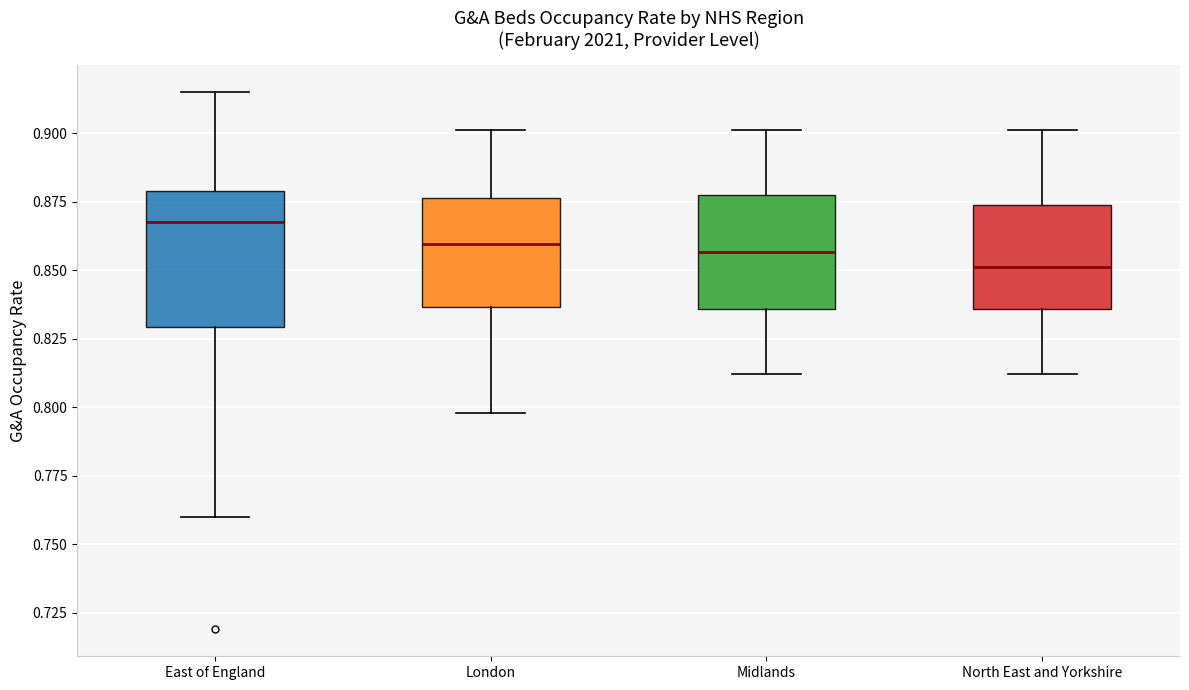

Which box is the tallest, from its lower edge to its upper edge?

East of England